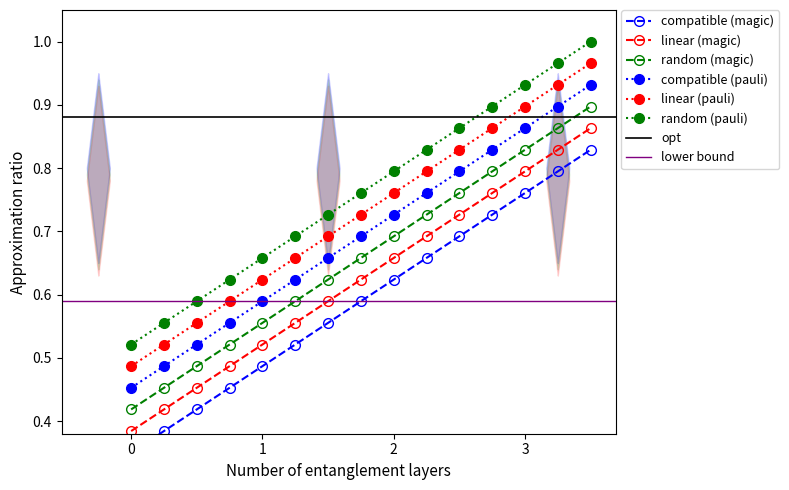

At which category does the chart reach its peak across all series?

15